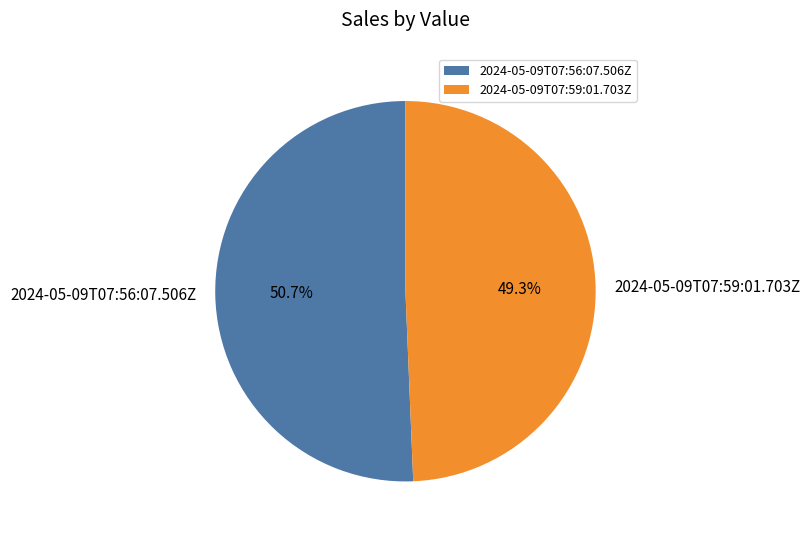

Which category accounts for the majority?

2024-05-09T07:56:07.506Z